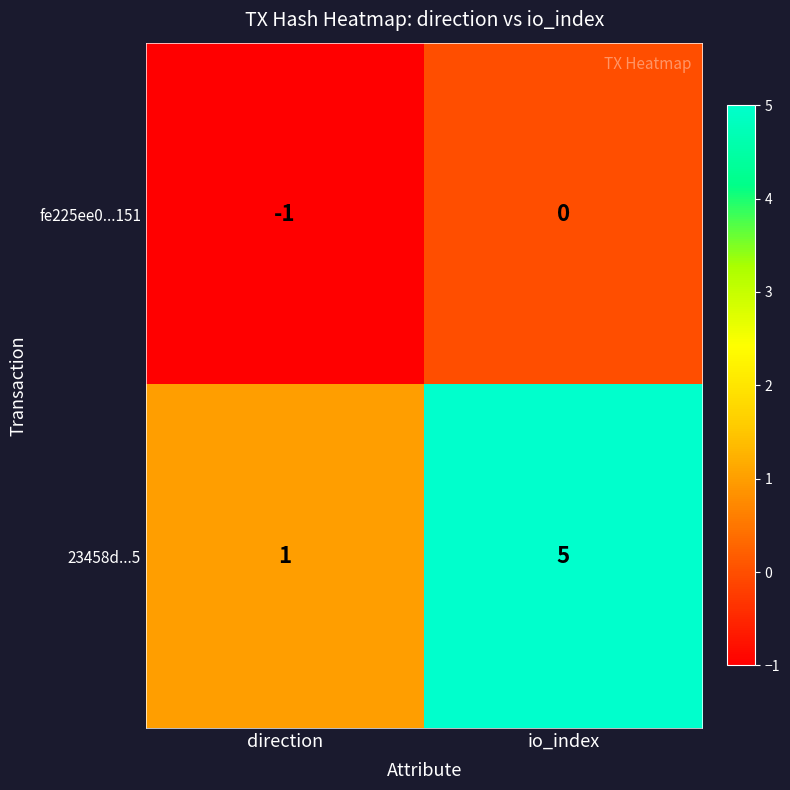

At which category does the chart reach its minimum across all series?

direction